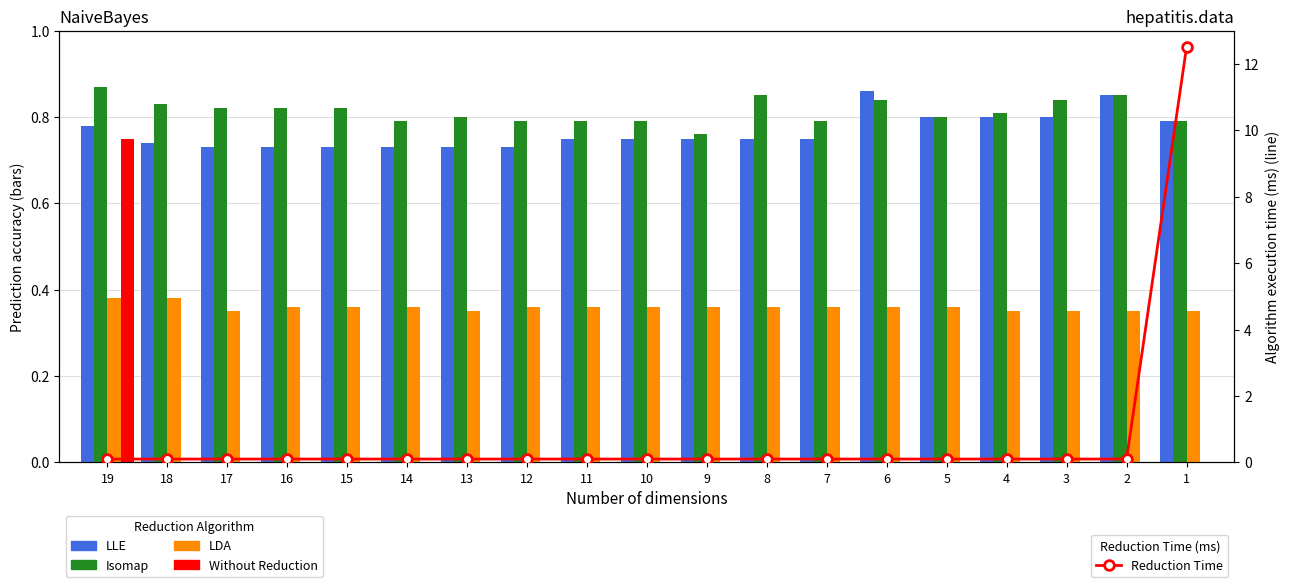

How many data points does each series have?

19